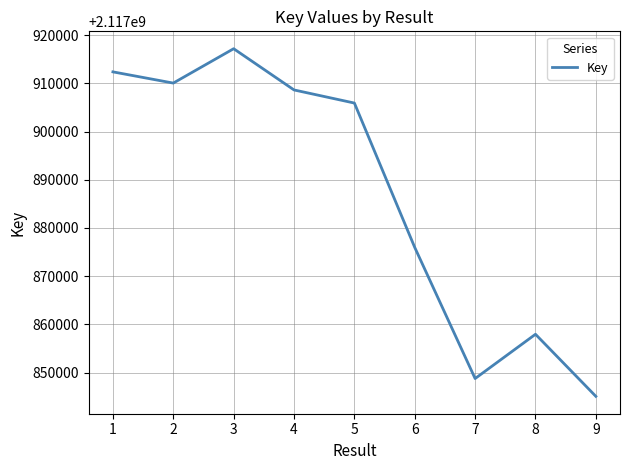

At which category does the chart reach its minimum across all series?

9